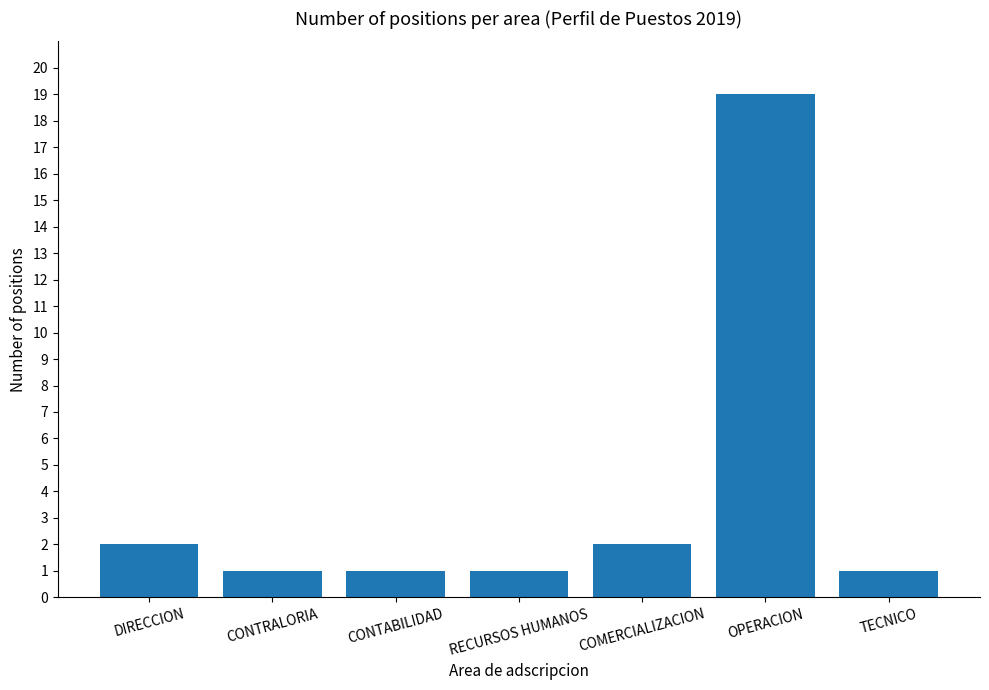

The chart shows a value of 2 at COMERCIALIZACION. True or false?

True